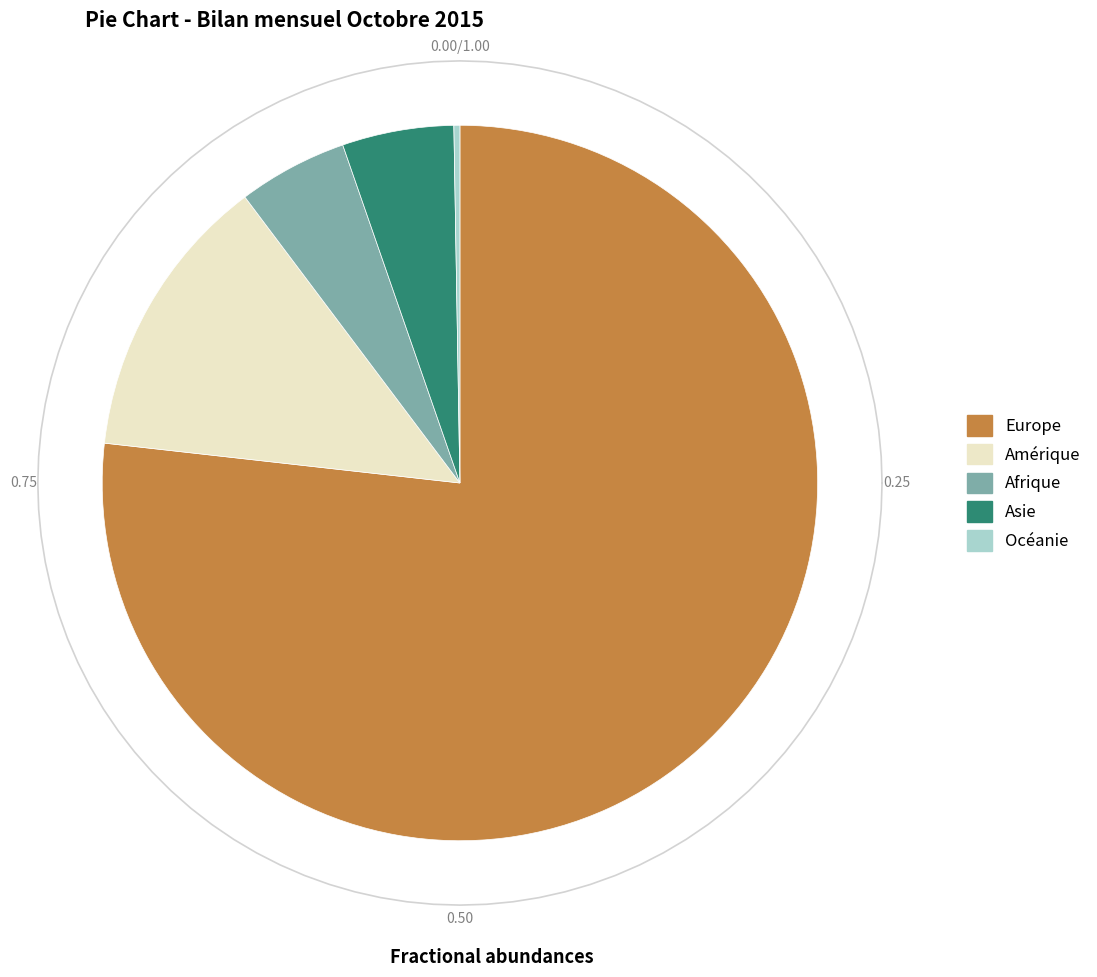

Is Europe the majority of the pie?

Yes